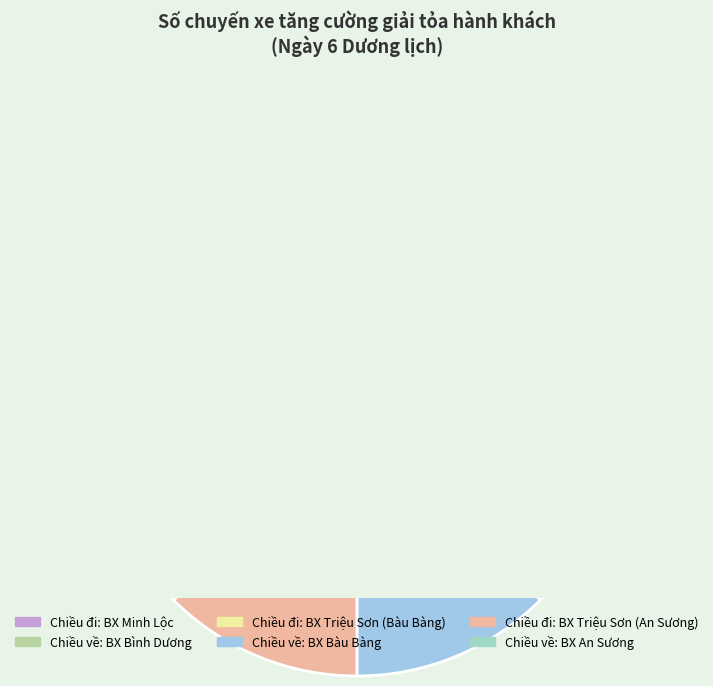

Combined, do Chiều đi: BX Minh Lộc and Chiều về: BX Bình Dương account for over 50%?

No